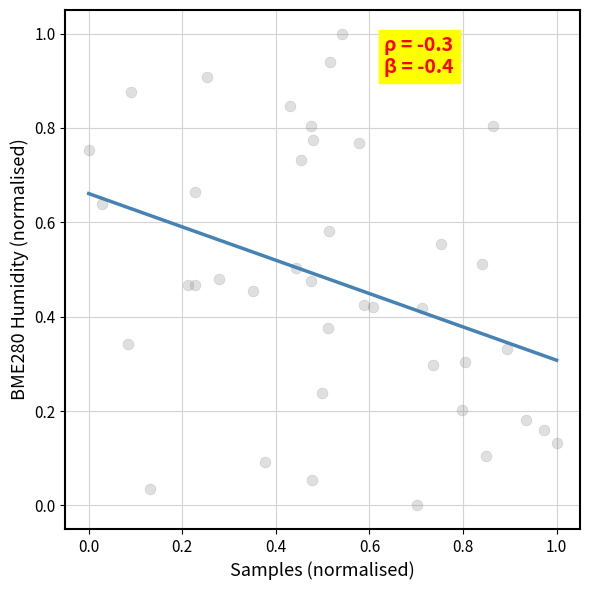

What is the range of Y values (max minus min)?

1.0